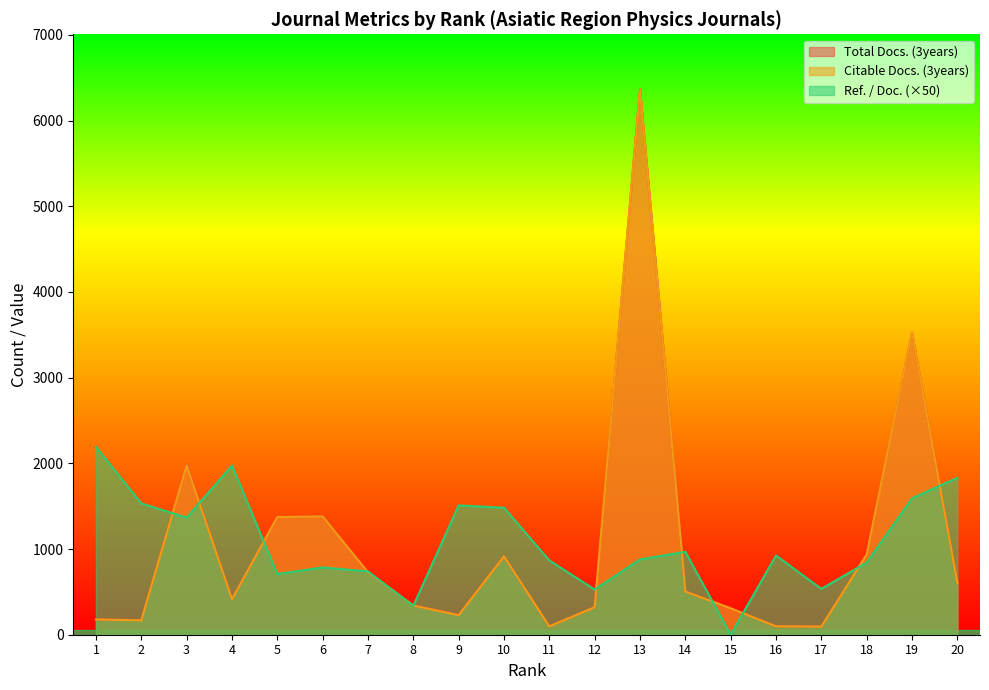

Where is the first local minimum for Total Docs. (3years)?

2